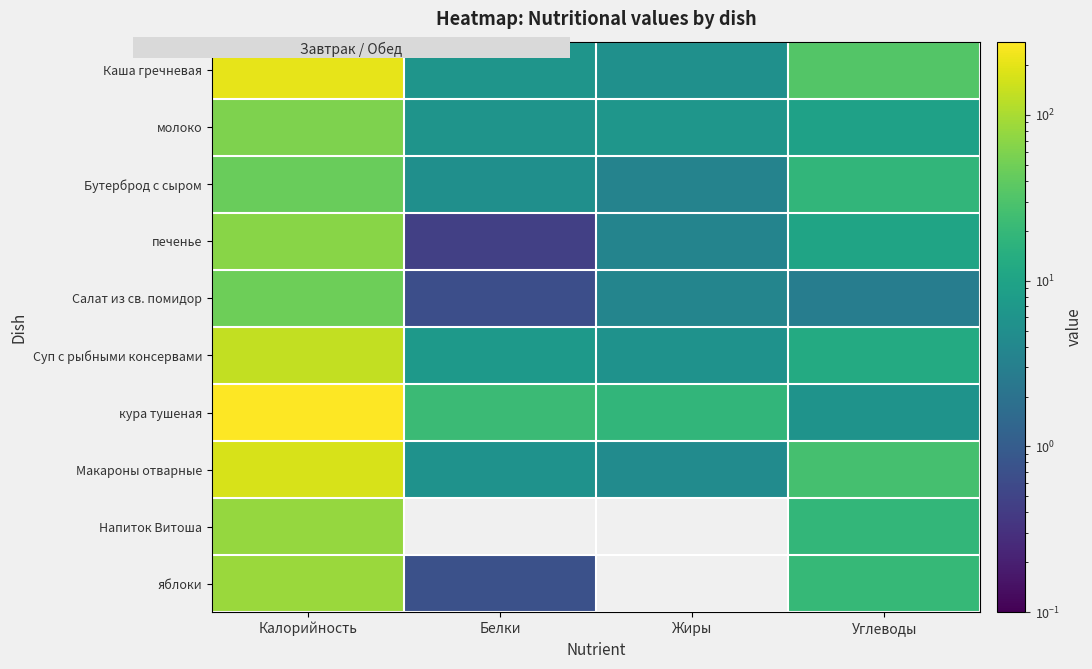

List the series in order of their peak value, lowest first.

Бутерброд с сыром, Салат из св. помидор, молоко, печенье, Напиток Витоша, яблоки, Суп с рыбными консервами, Макароны отварные, Каша гречневая, кура тушеная